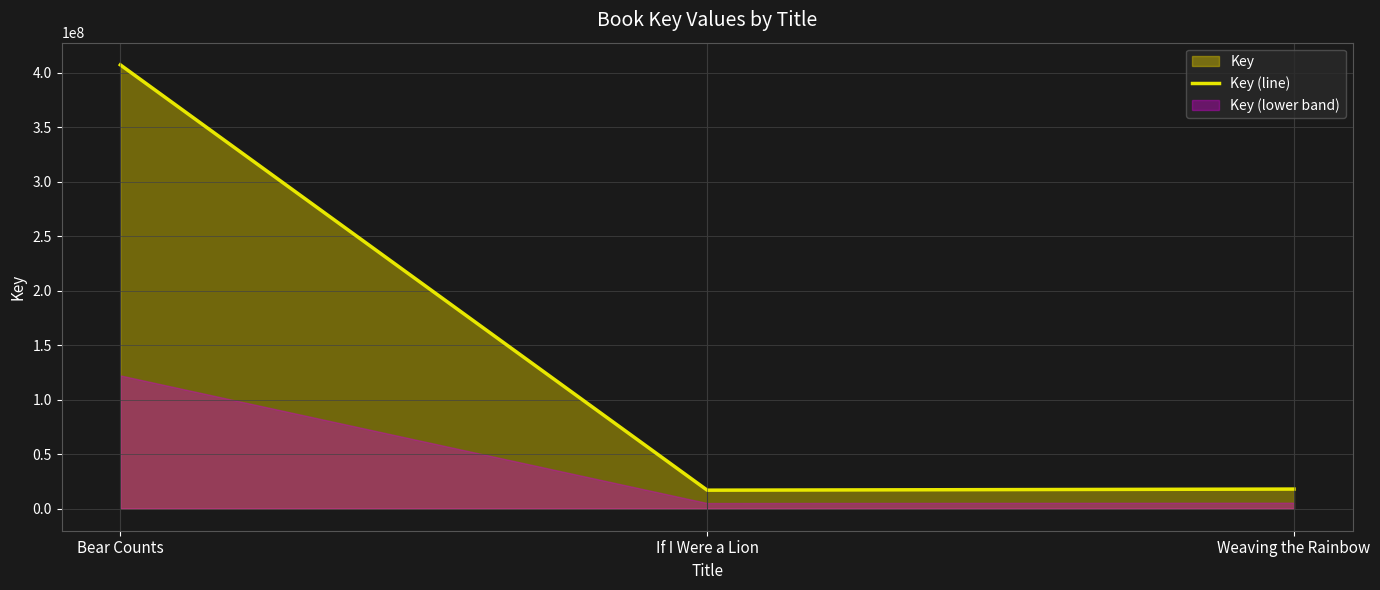

What is the greatest value displayed?

407361911